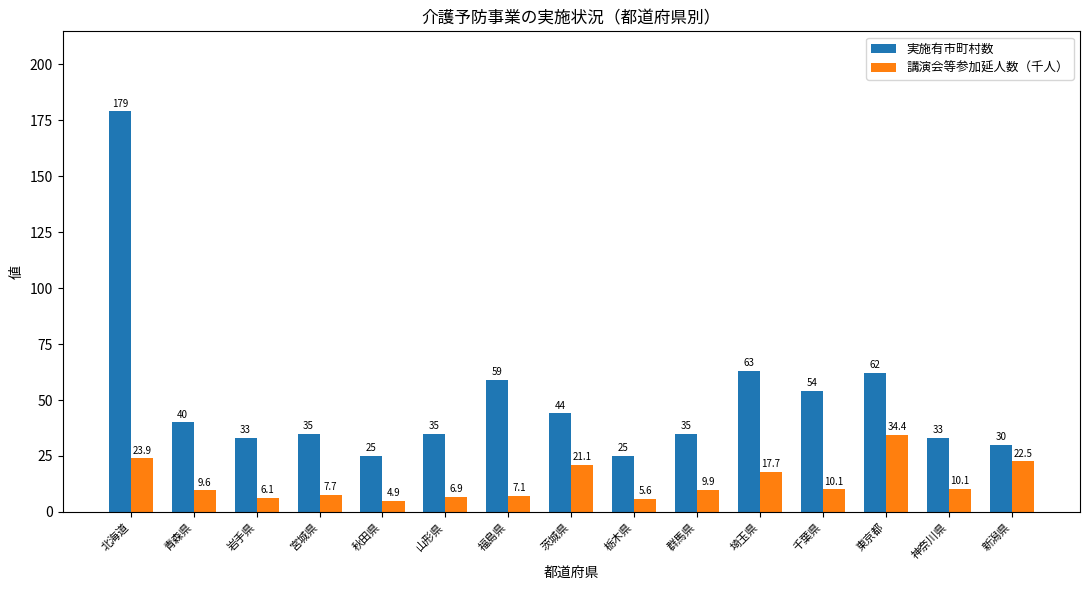

At which category does the chart reach its minimum across all series?

秋田県